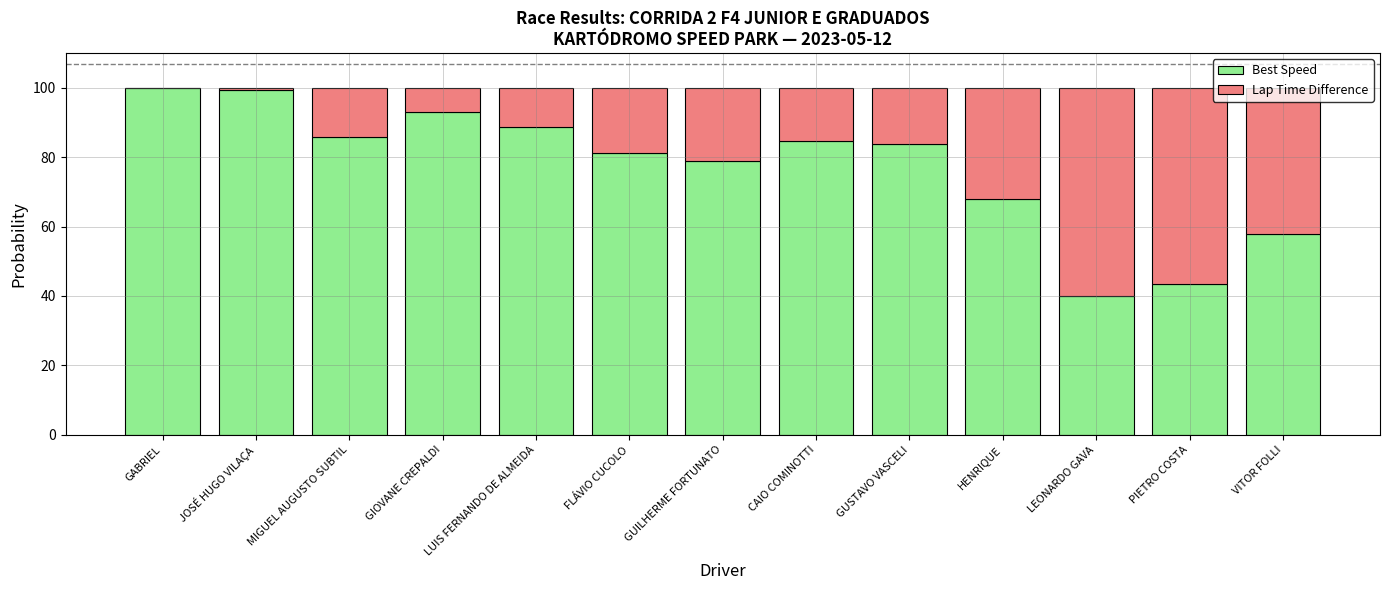

What is the total value across all series at GIOVANE CREPALDI?

100.0